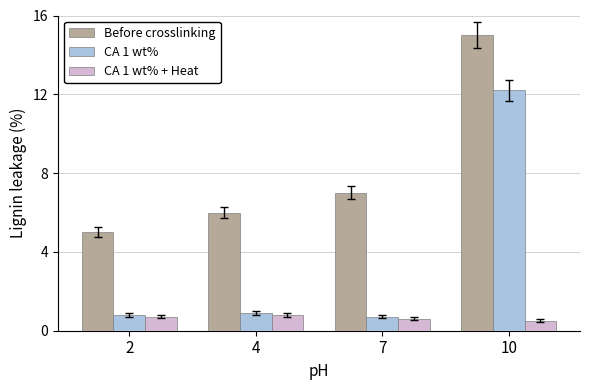

How many categories are shown in the chart?

4